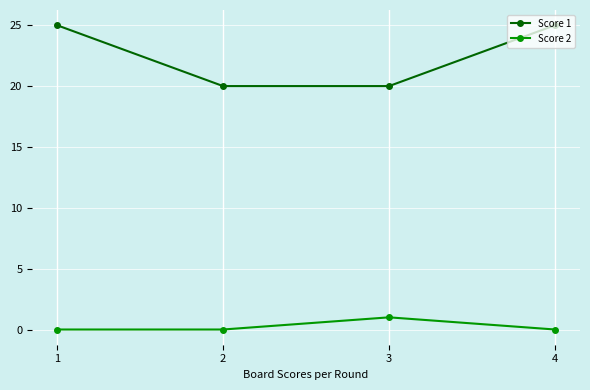

Which series has the largest total across all categories?

Score 1